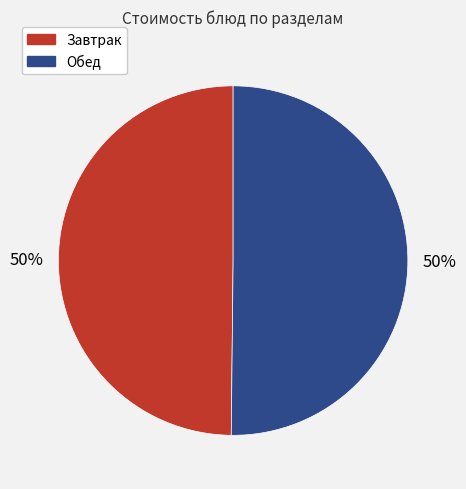

To the nearest percent, what is the average slice percentage?

50%